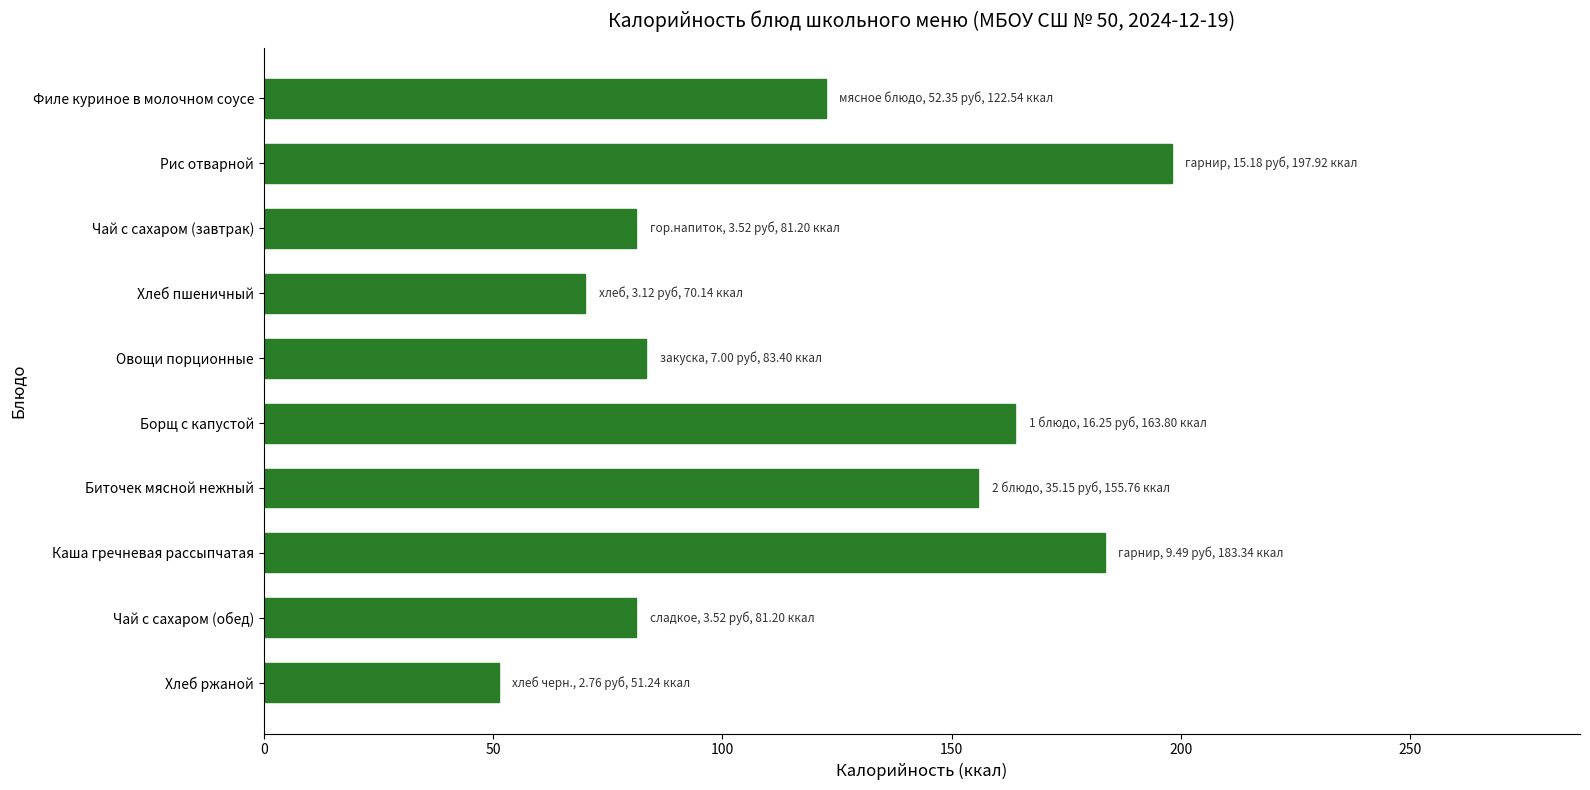

What is the label of the 7th bar from the bottom?

Хлеб пшеничный